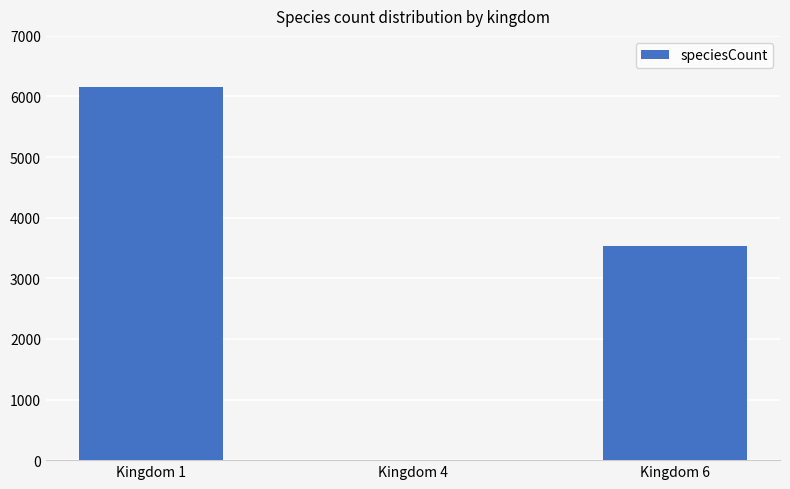

The value at Kingdom 1 is 6163. True or false?

True